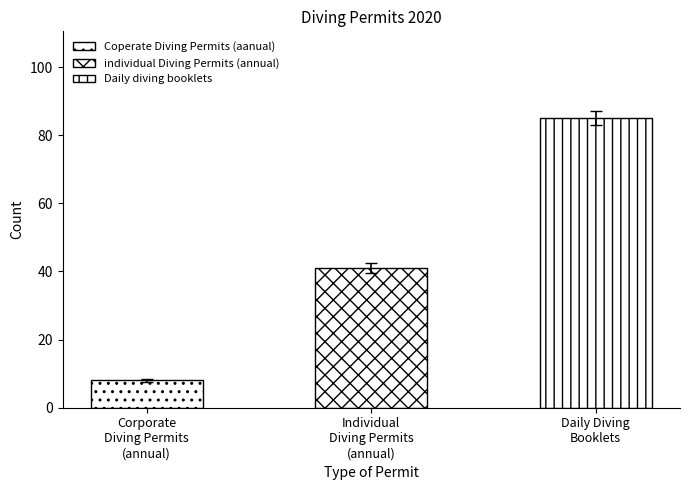

What is the ratio of the value at Daily Diving Booklets to the value at Corporate Diving Permits (annual)?

10.2